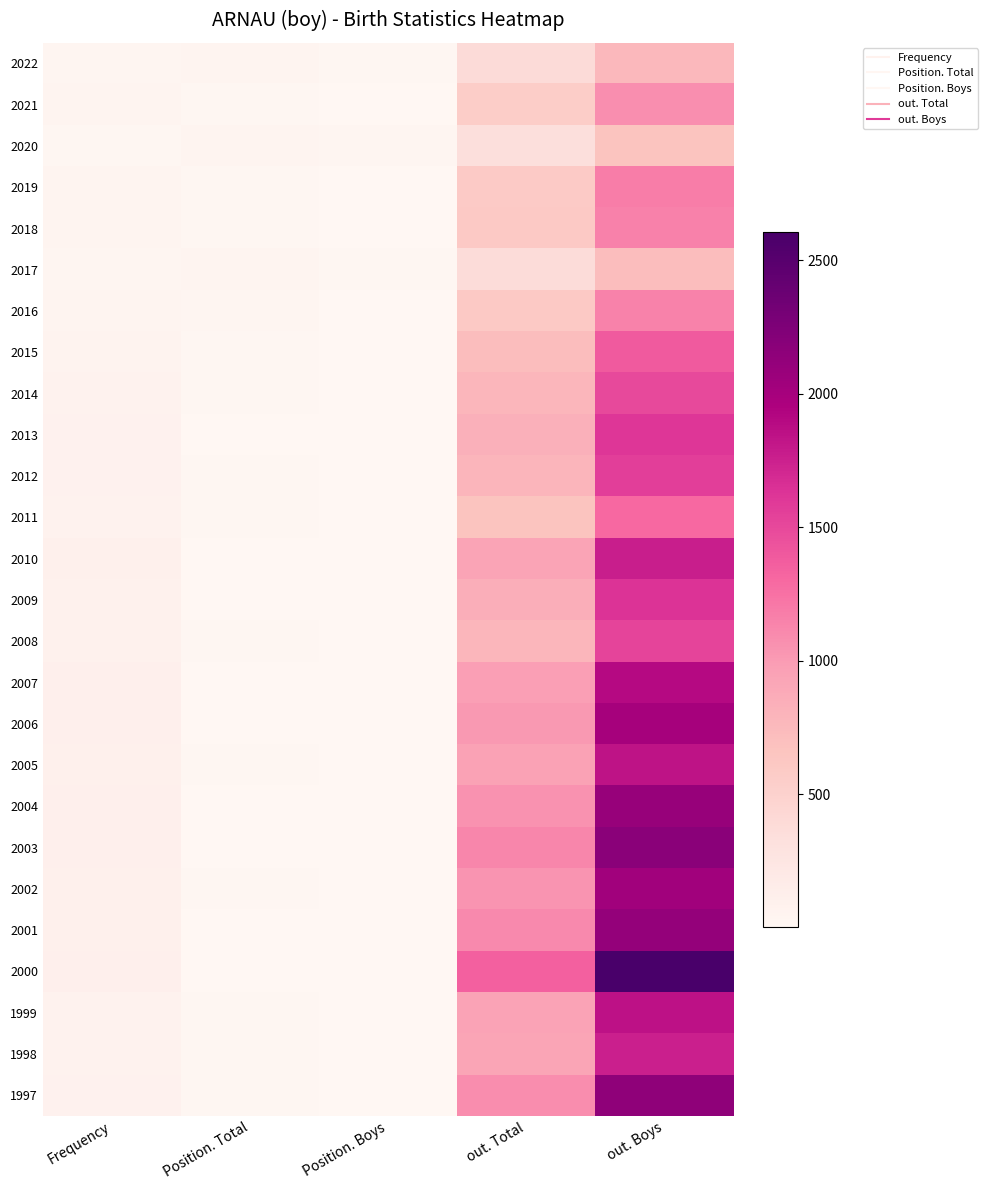

At which category is the sum across all series the highest?

out. Boys